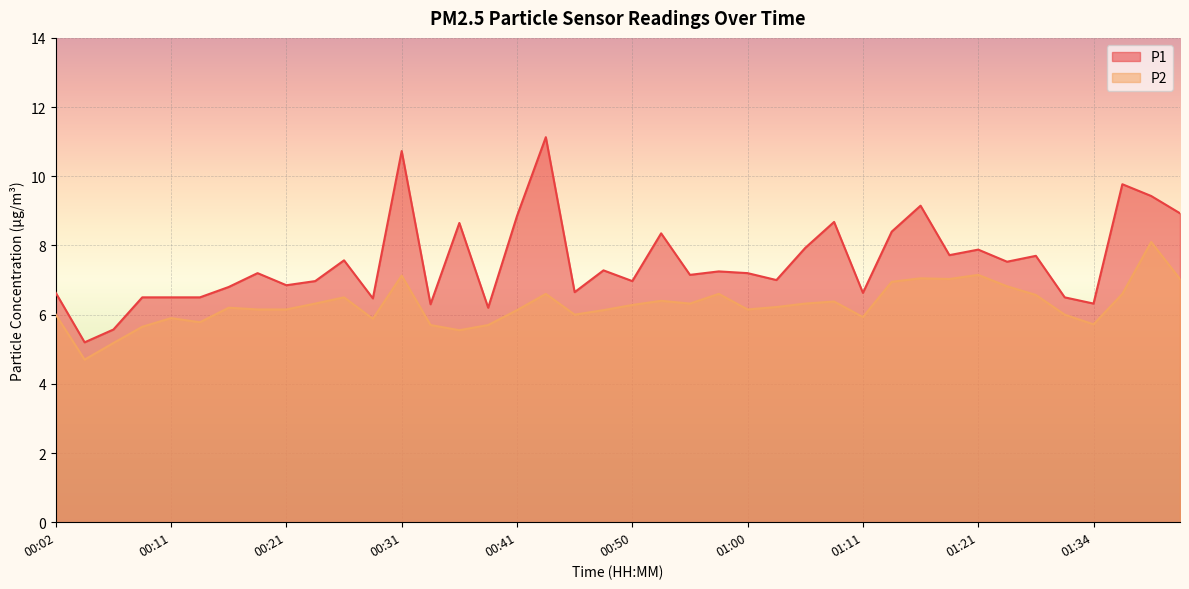

Rank the series by their average value, from lowest to highest.

P2, P1